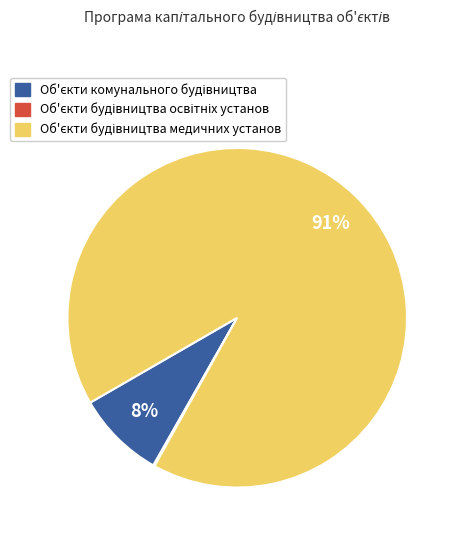

To the nearest percent, what is the average slice percentage?

33%